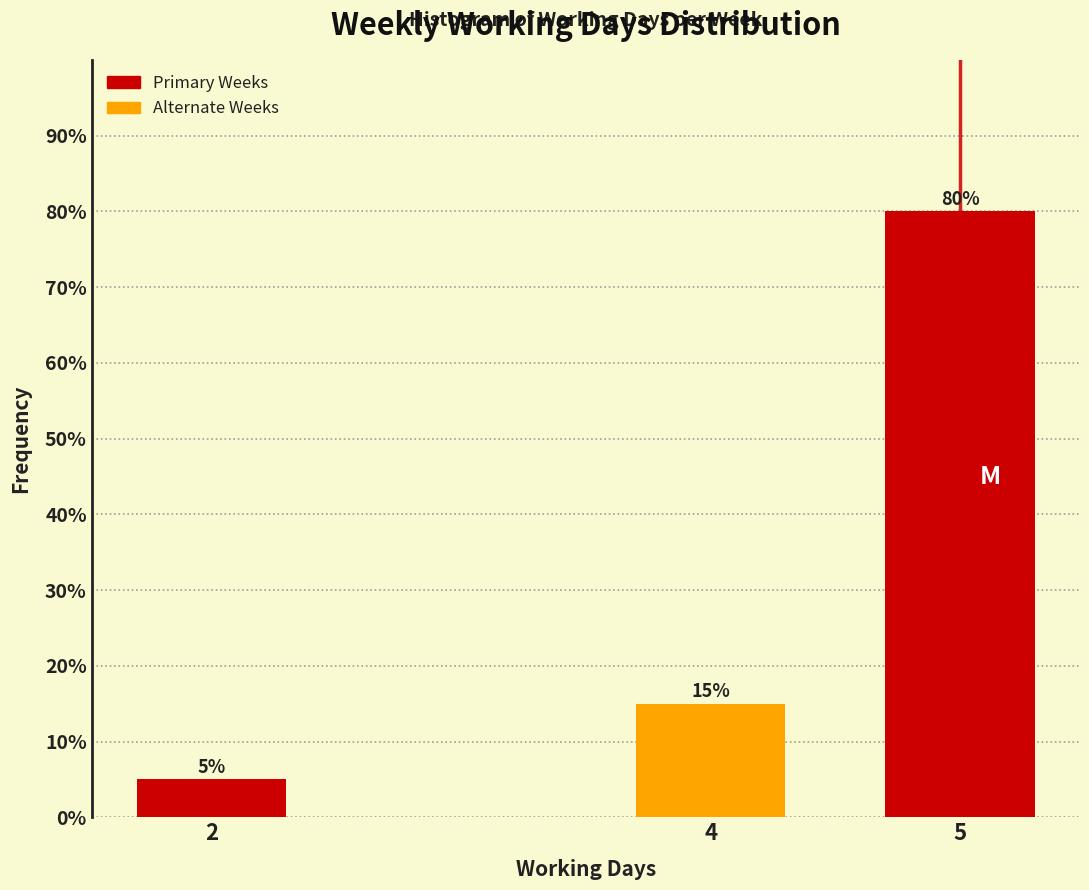

Reading left to right, extract all data points from this chart.

2=5	4=15	5=80